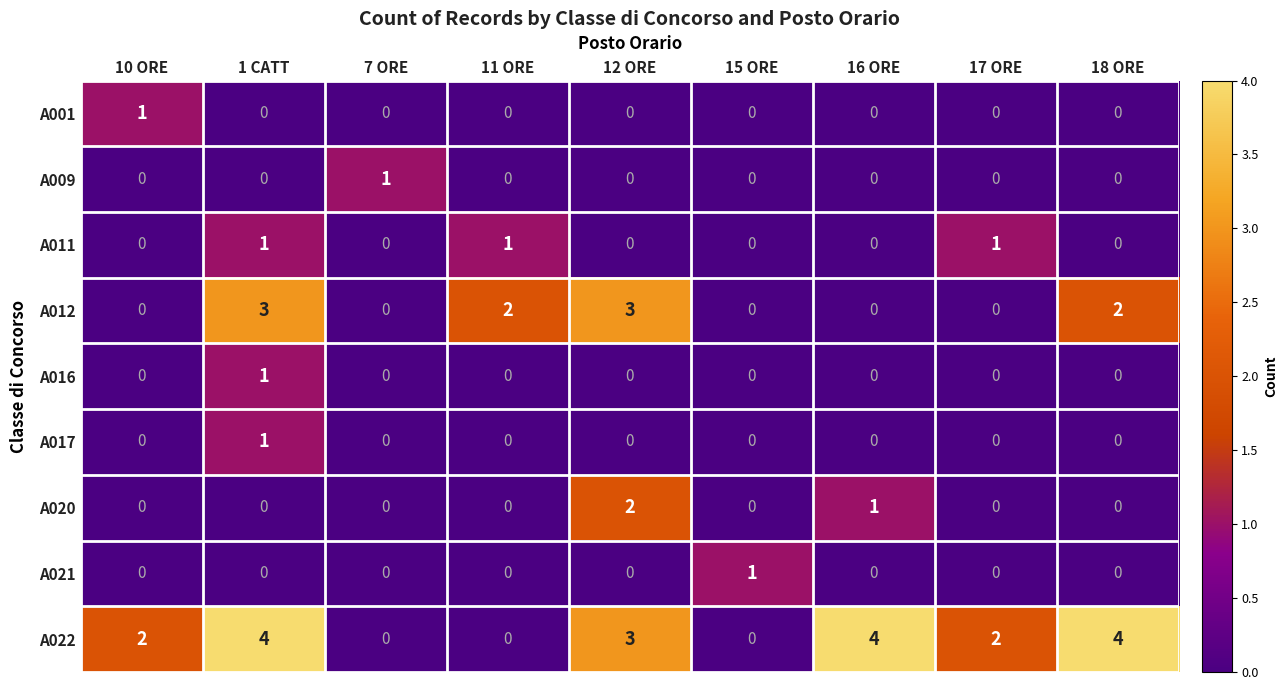

Is it true that A012 equals 1 at 1 CATT?

False